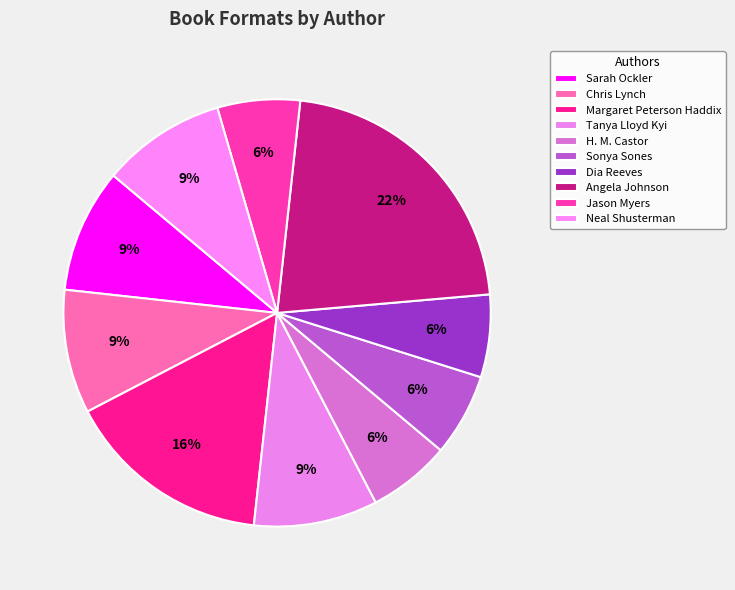

Does Tanya Lloyd Kyi account for over 50% of the chart?

No